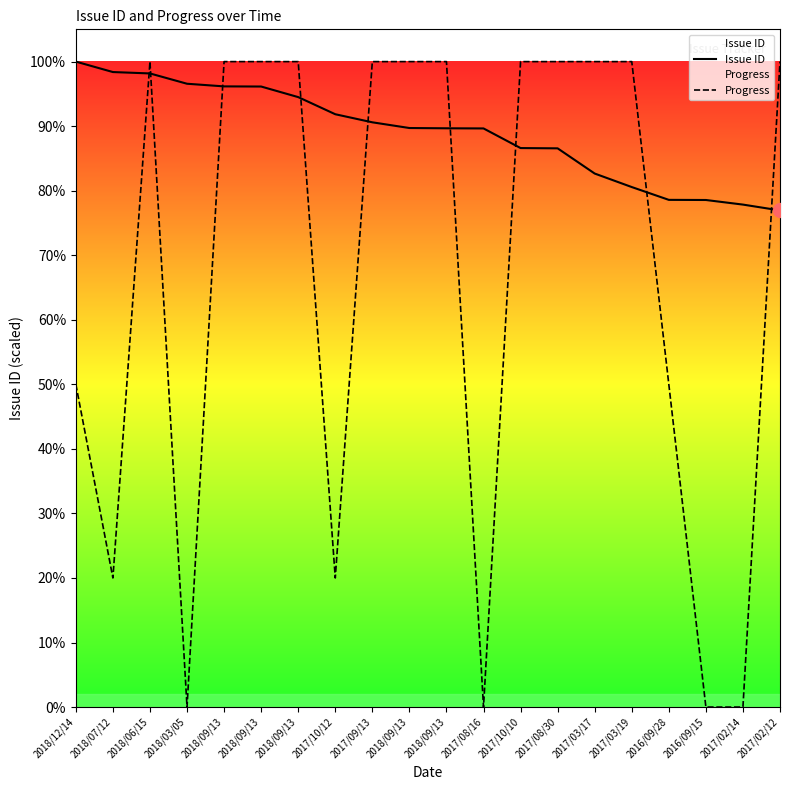

Where does the Issue ID series first go above 4159?

2018/12/14